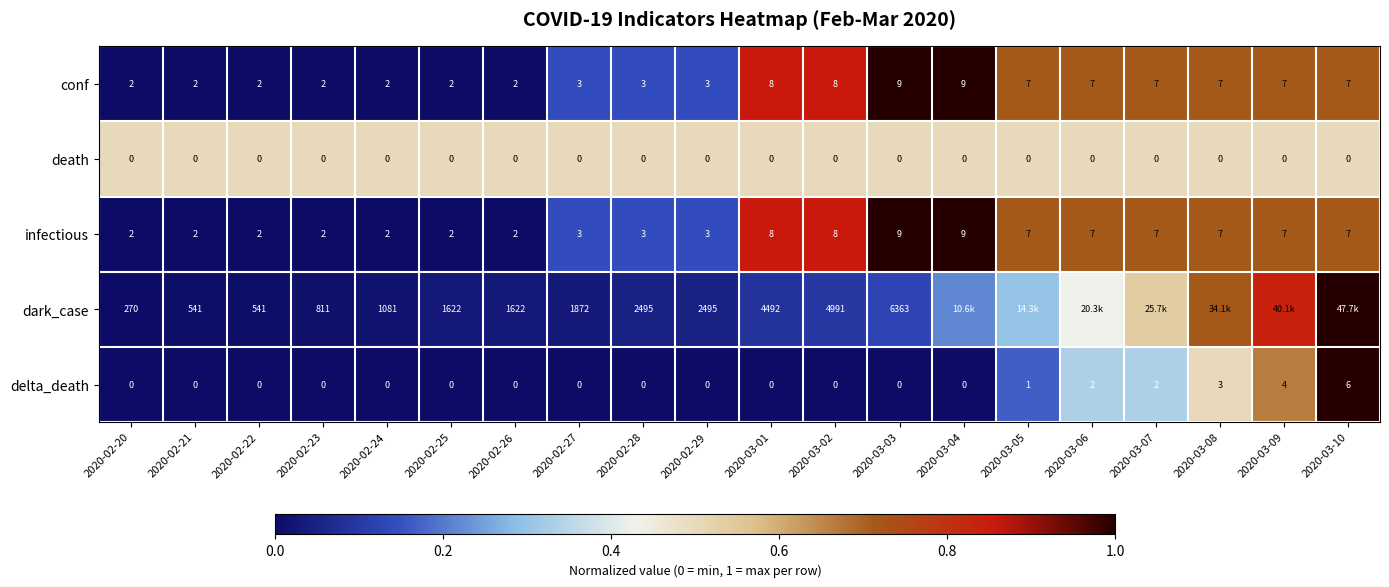

Between 2020-02-23 and 2020-02-26, which series saw the biggest shift?

dark_case